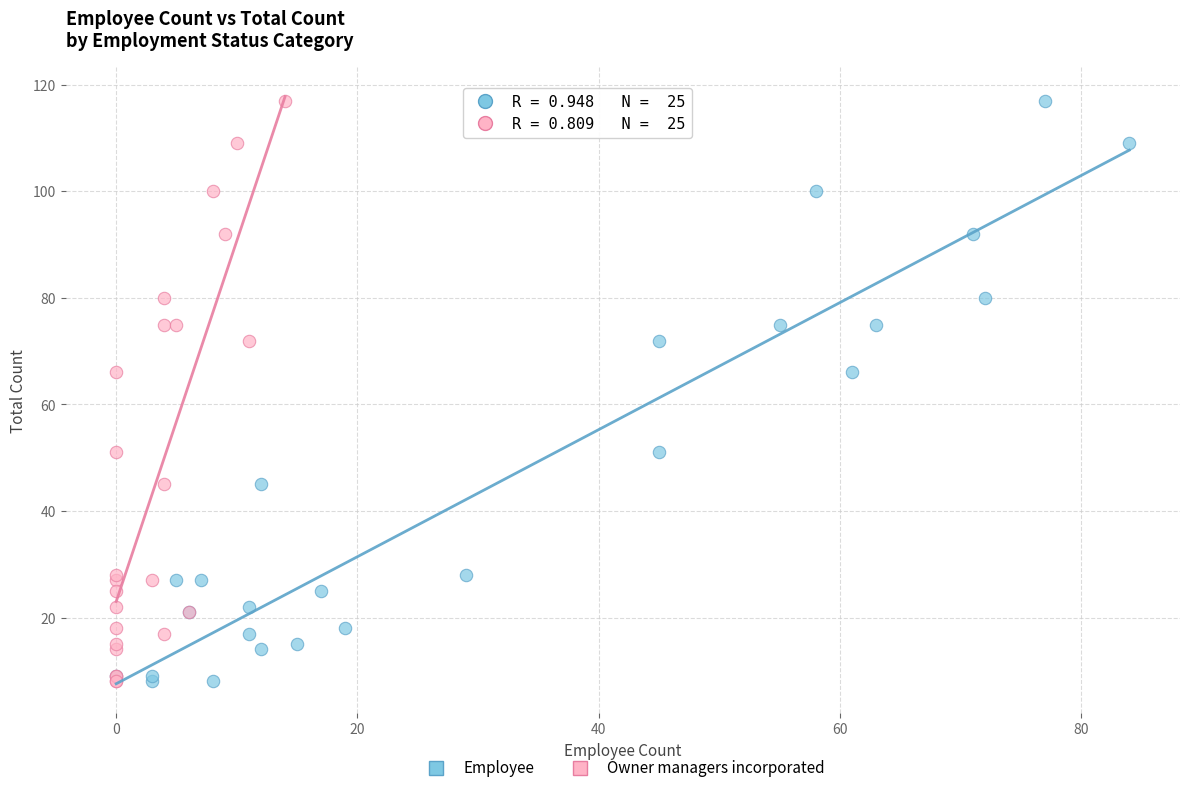

What are all the series names shown in the legend?

Employee, Owner managers incorporated